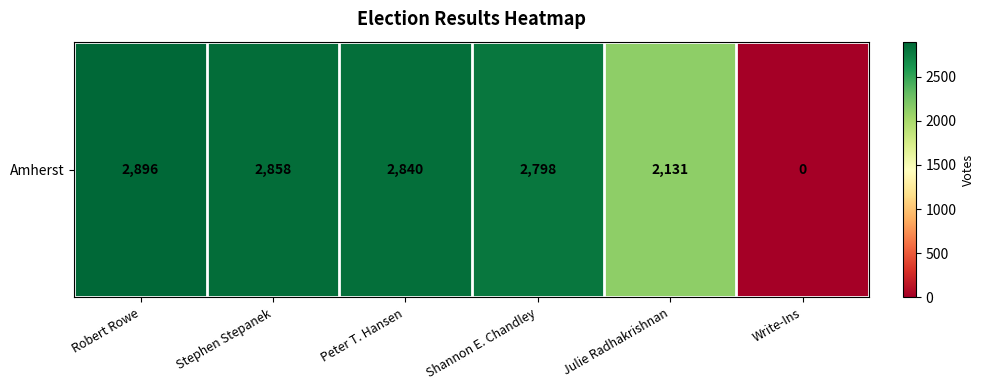

What is the difference between the values at Peter T. Hansen and Write-Ins?

2840